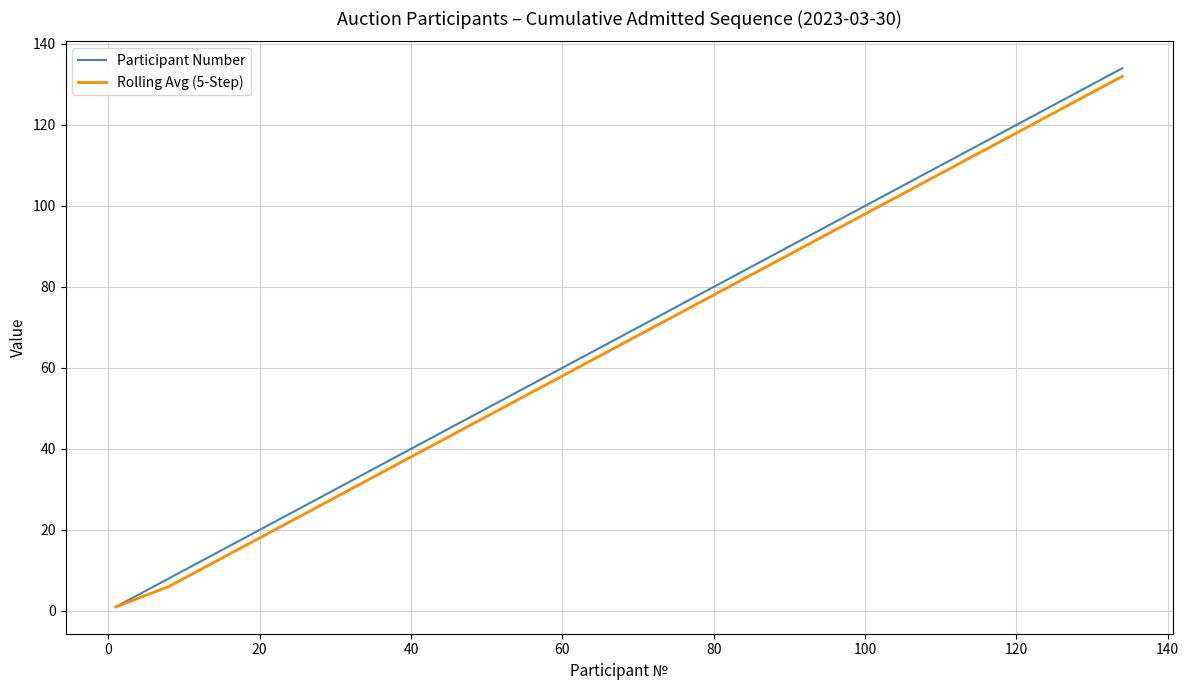

What is the smallest value displayed?

1